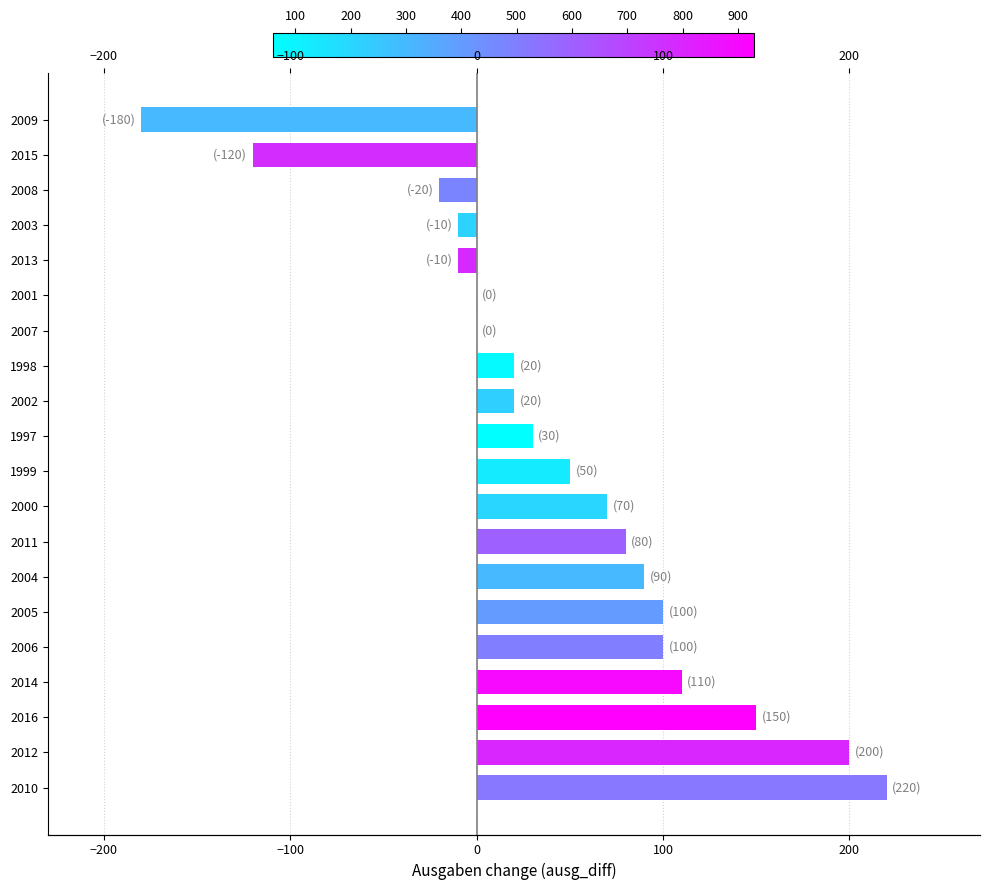

True or false: the data shows 100 at 2005.

True